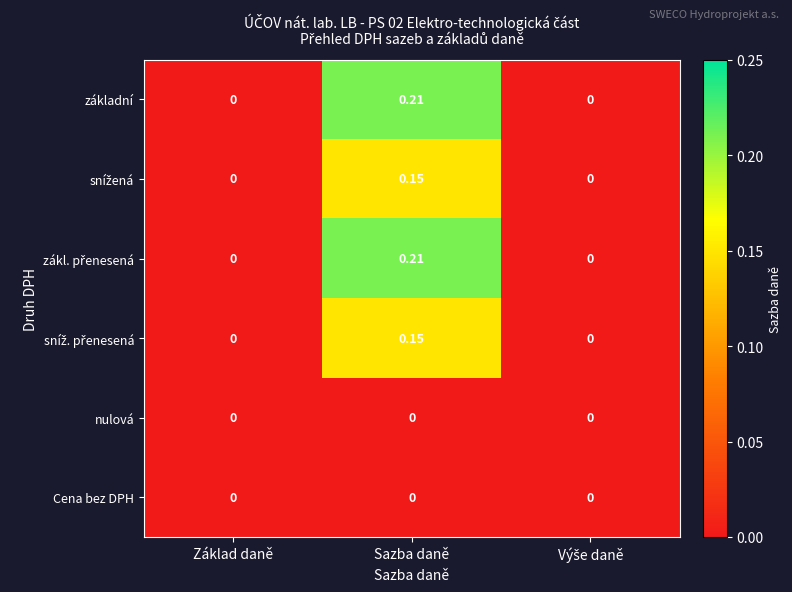

At which category is the sum across all series the highest?

Sazba daně